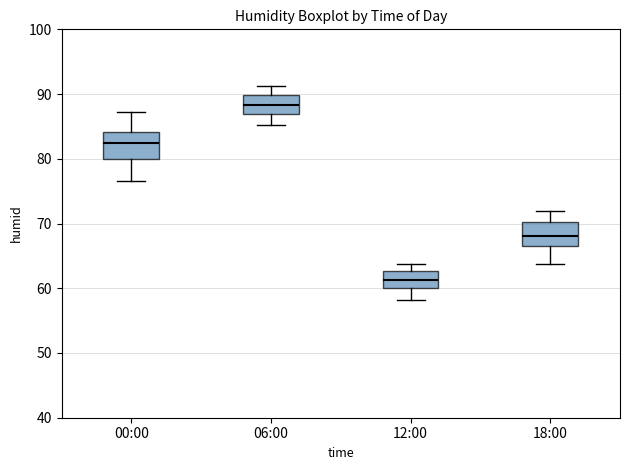

Which box's median line is the lowest?

12:00